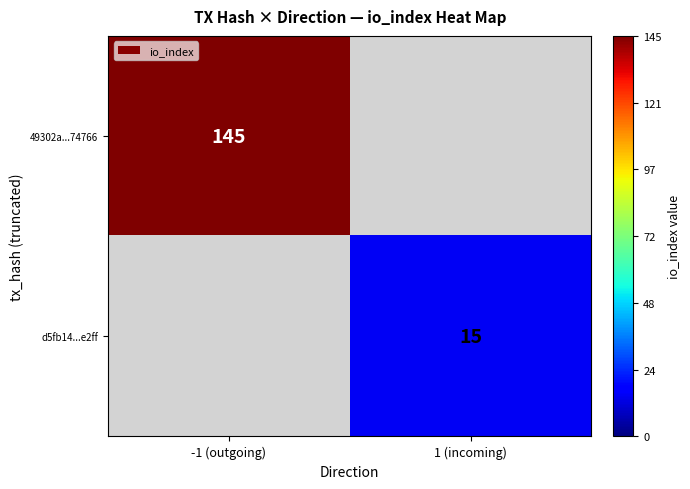

Count the number of categories in the chart.

2